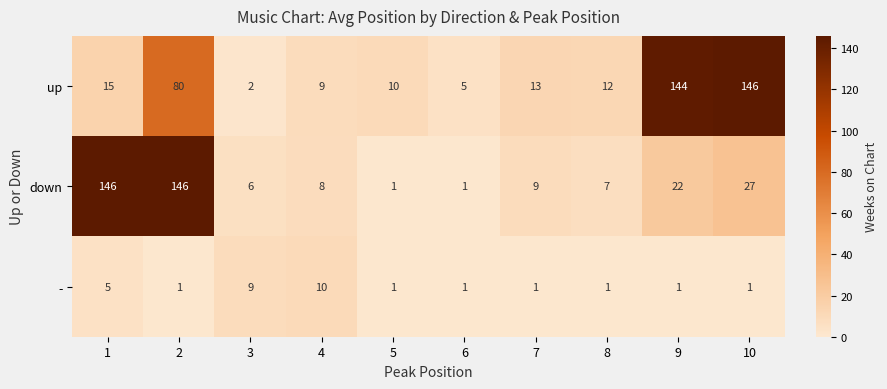

Rank the series at 9 from lowest to highest value.

-, down, up